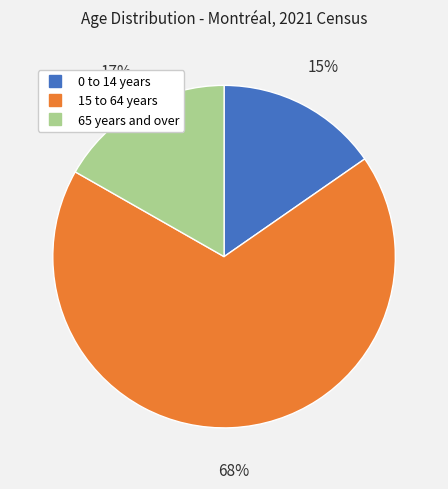

Rank the categories by value from highest to lowest.

15 to 64 years, 65 years and over, 0 to 14 years